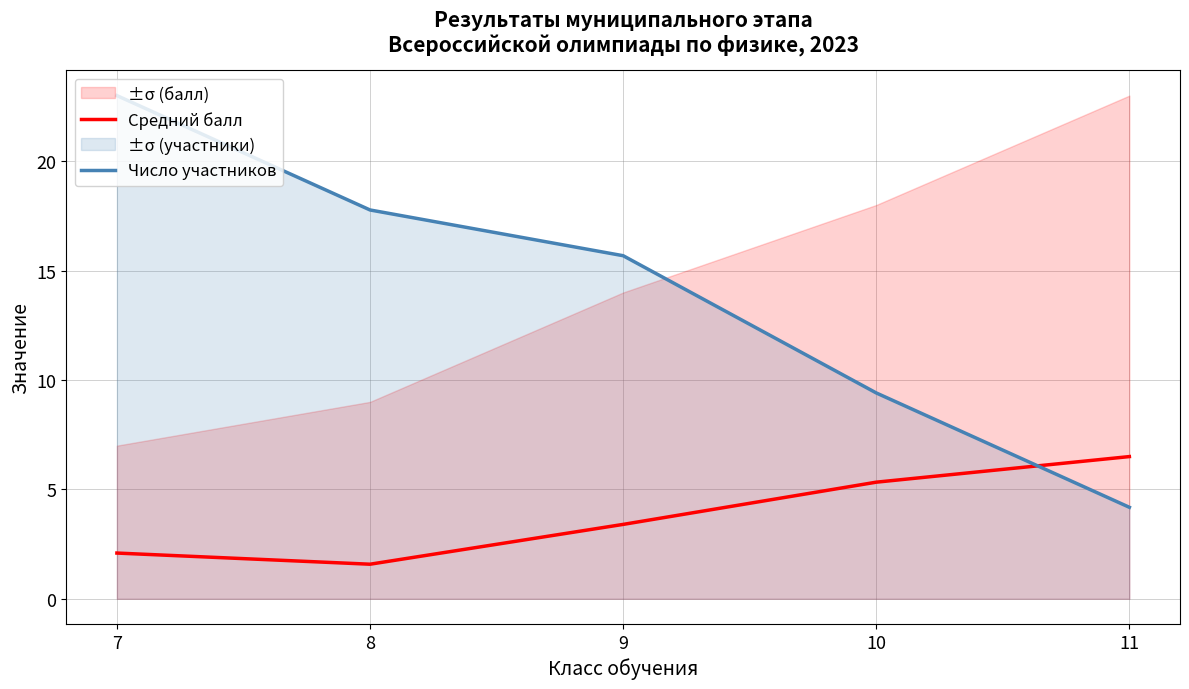

True or false: Число участников has more than 0 points higher than both neighbors.

False